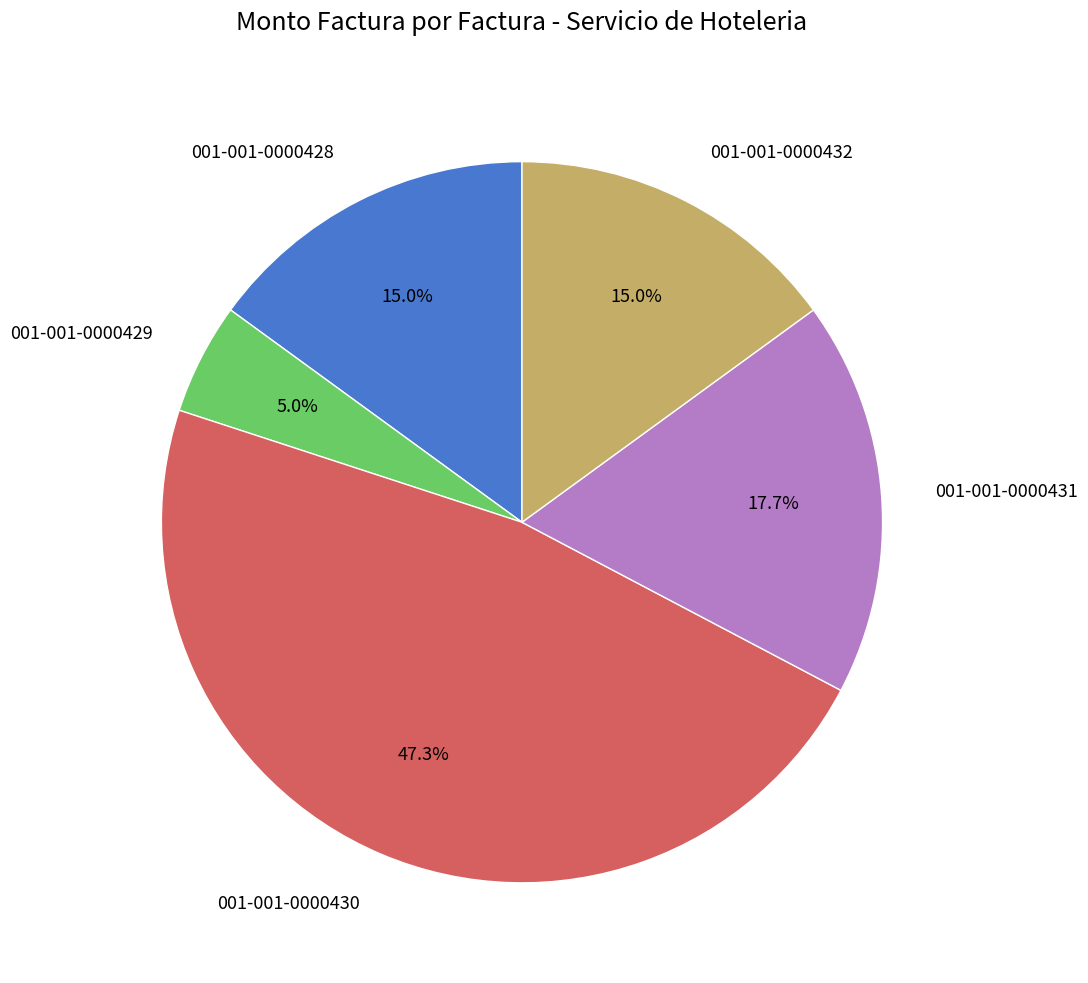

To the nearest percent, what portion does 001-001-0000432 represent?

15%